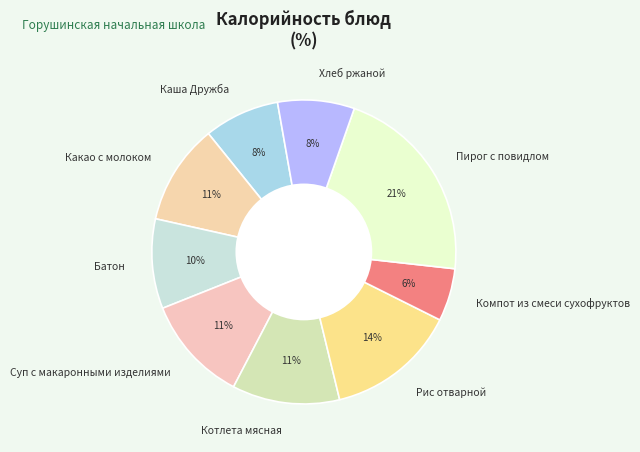

Count the number of slices in the pie.

9